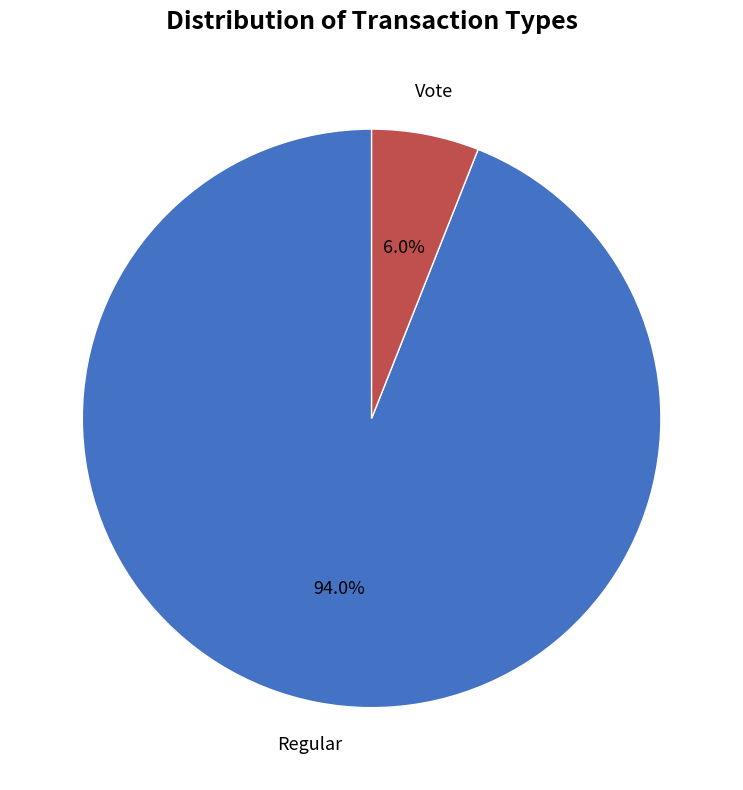

Is there a majority slice in this chart?

Yes